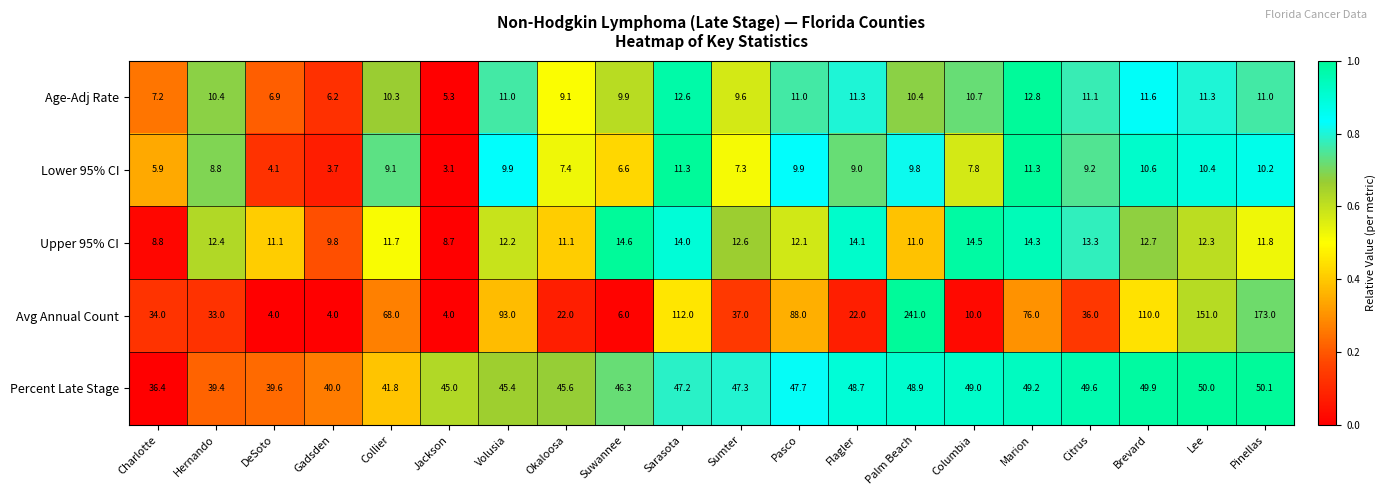

How many distinct data groups are displayed?

5